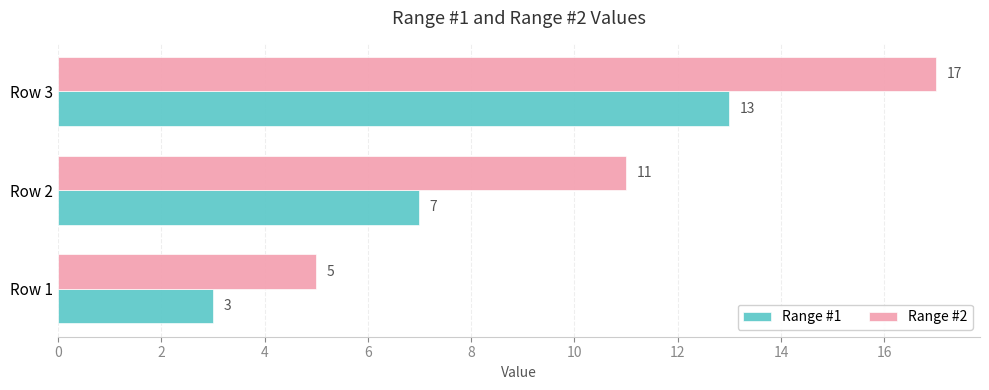

What are all the series names shown in the legend?

Range #1, Range #2